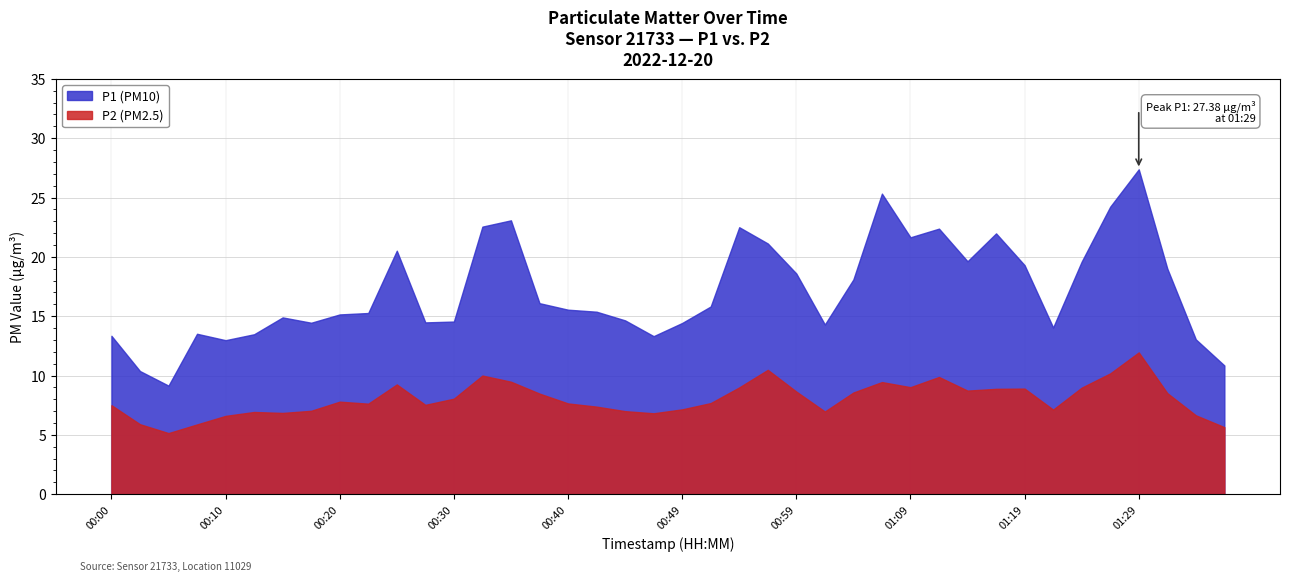

What is the highest value of the P1 series?

27.4